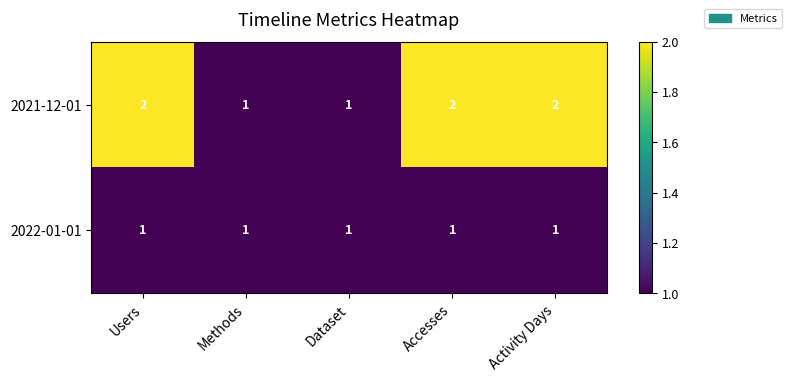

Rank the series by their maximum value, from highest to lowest.

2021-12-01, 2022-01-01